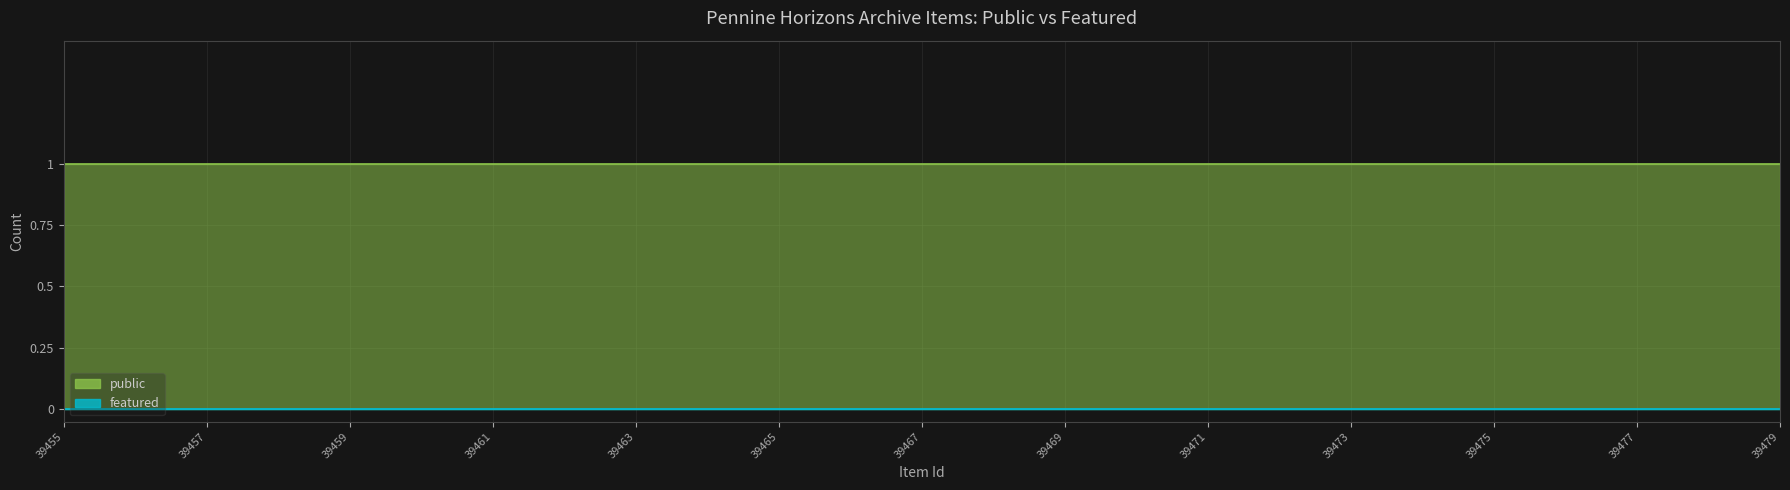

At which label does featured reach its peak?

39455